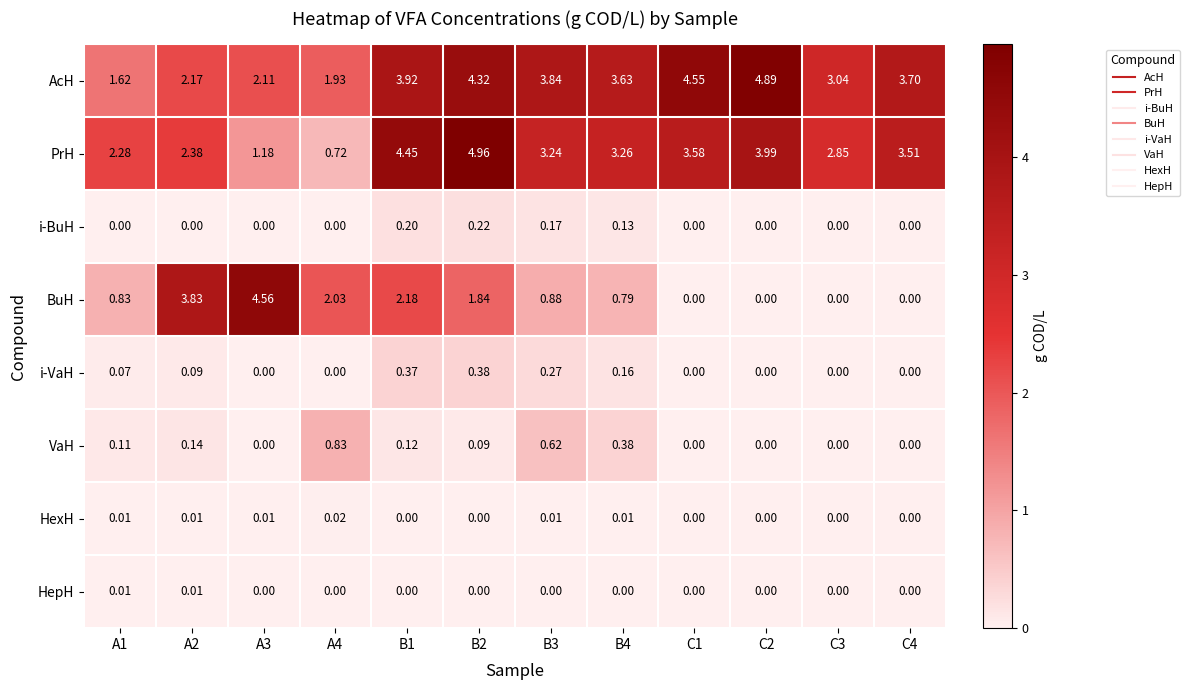

Which series changed the most between A1 and B1?

AcH